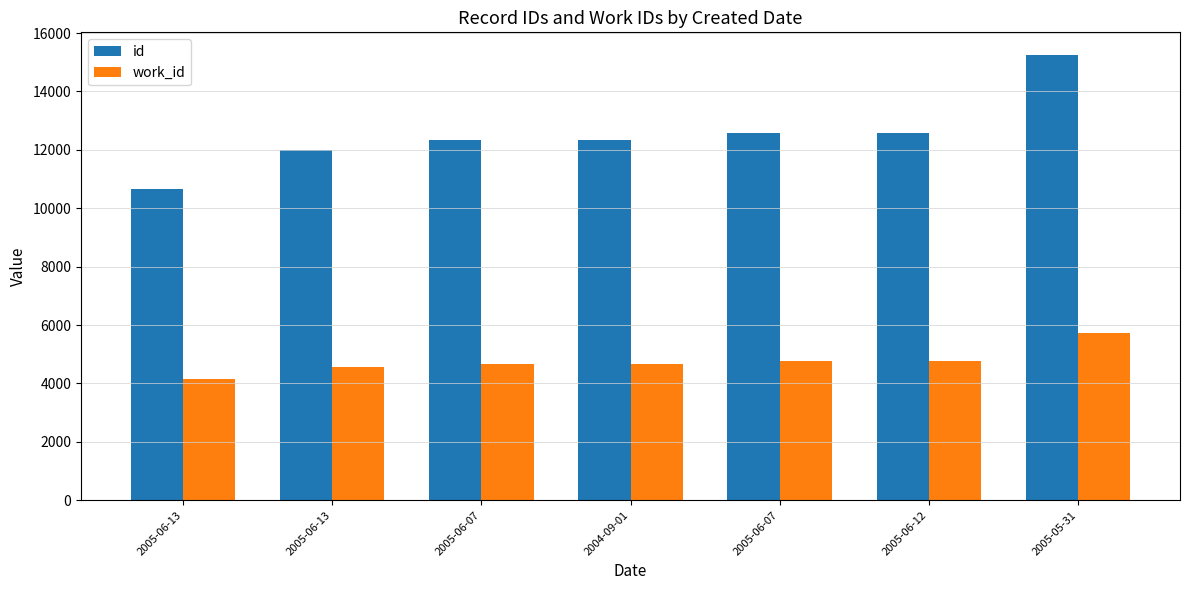

Rank the series by their maximum value, from lowest to highest.

work_id, id